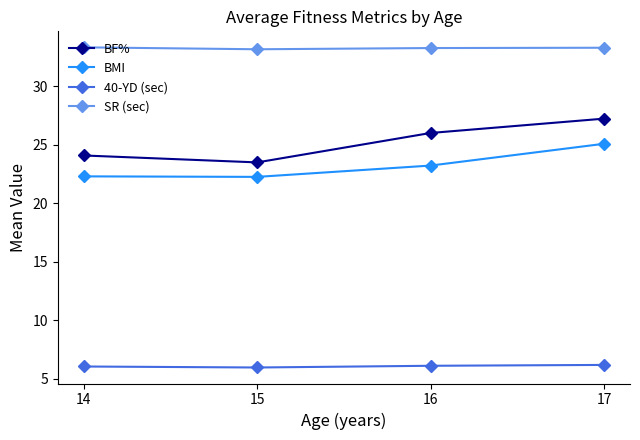

At how many categories does at least one series exceed 11?

4